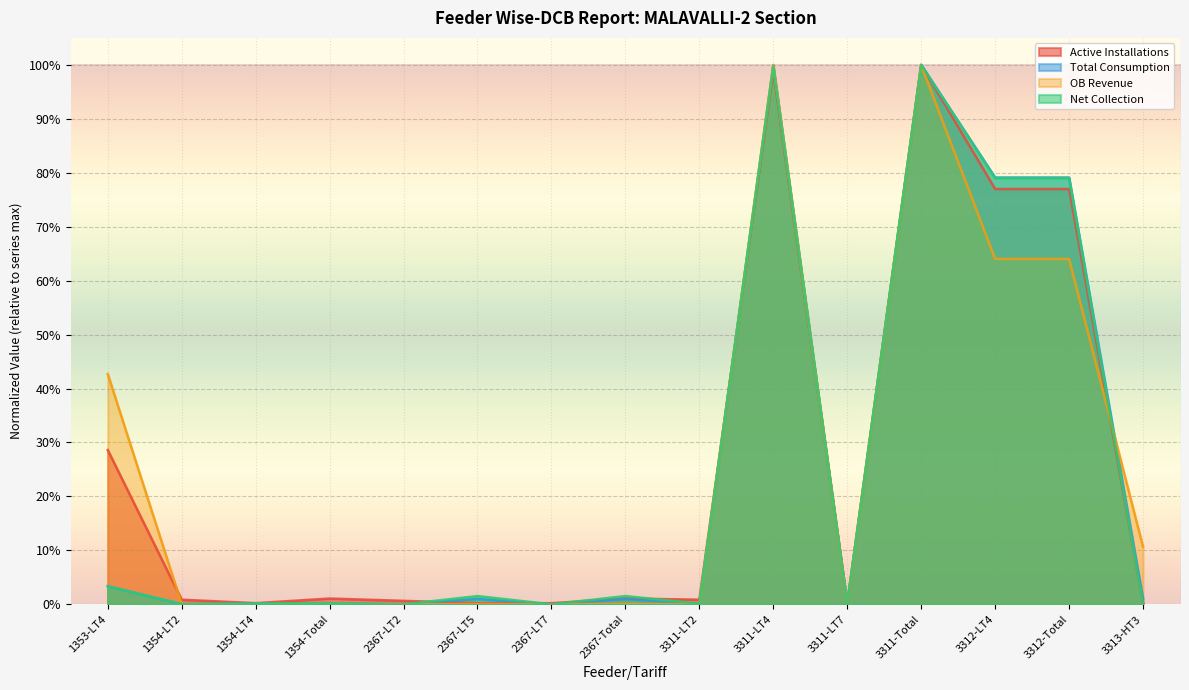

How many interior local valleys does the Total Consumption series have?

5